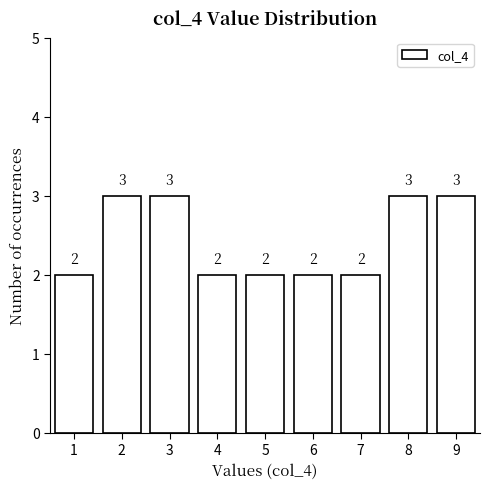

Reading left to right, list all the values displayed in this chart.

2	3	3	2	2	2	2	3	3